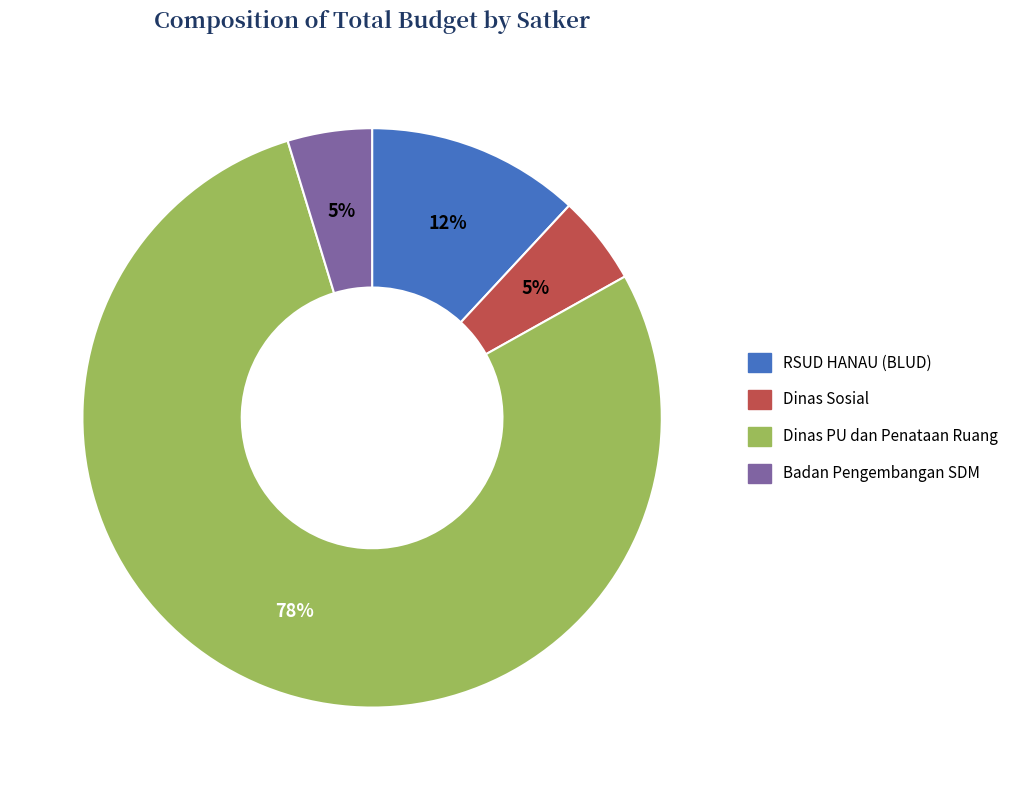

Which category has the biggest portion of the pie?

Dinas PU dan Penataan Ruang